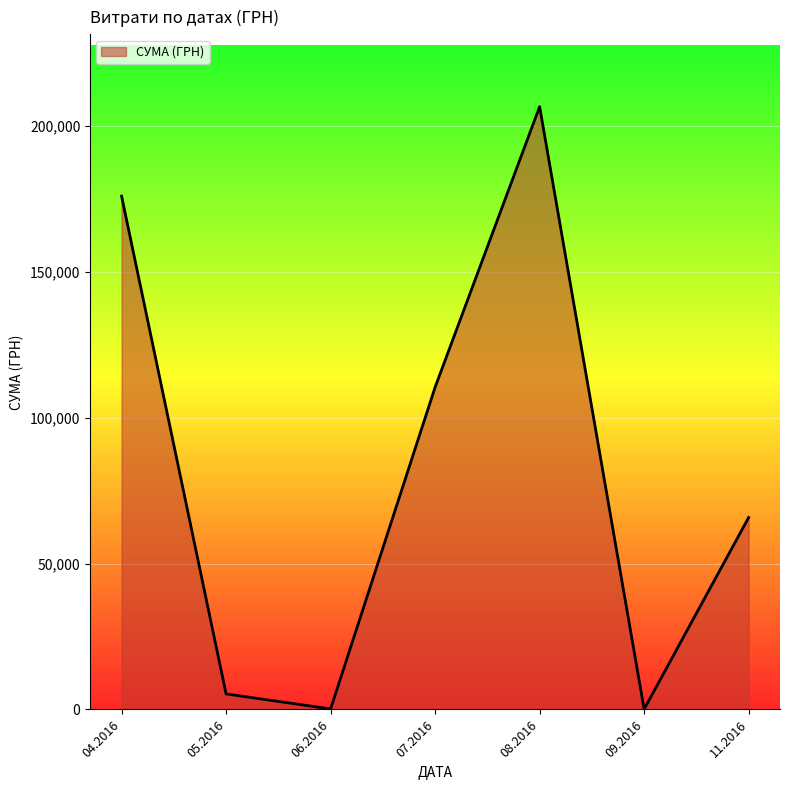

What is the greatest value displayed?

206631.6